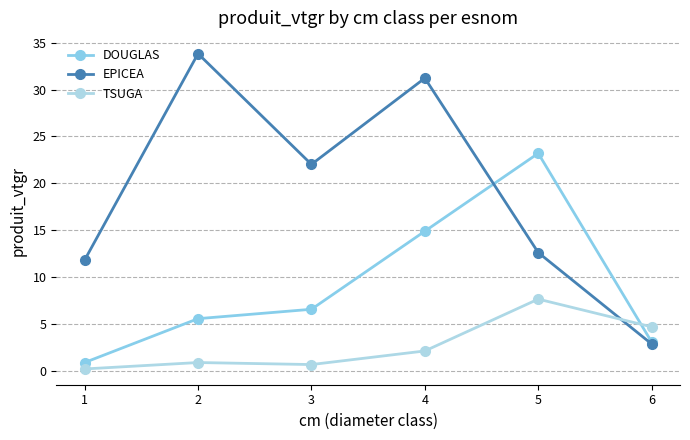

Where do DOUGLAS and TSUGA first cross each other?

5 and 6